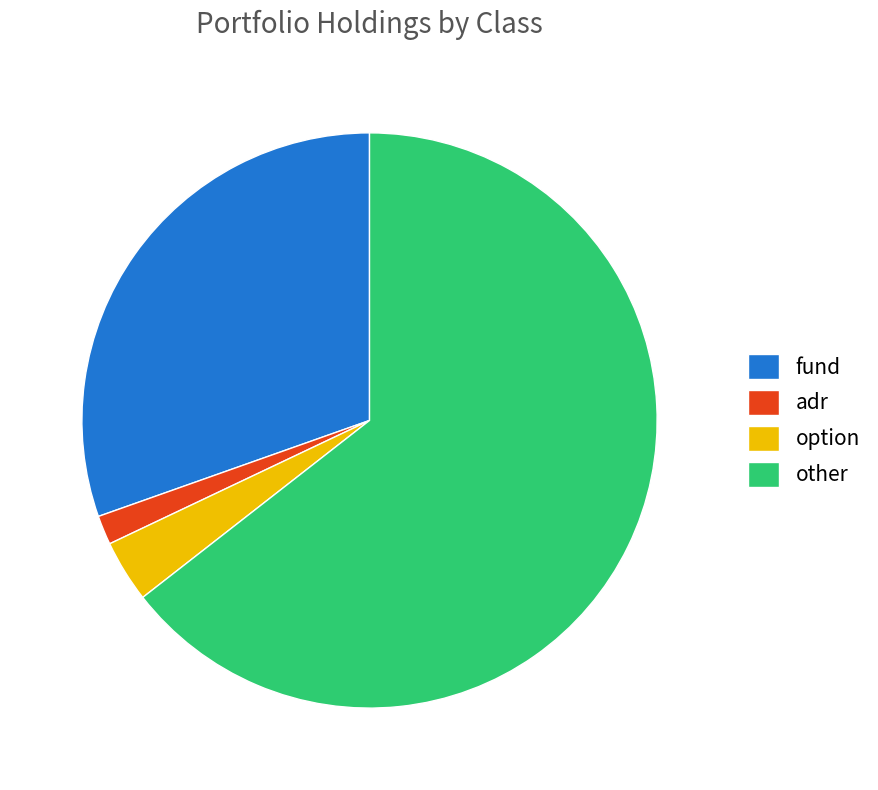

Does any single category account for the majority?

Yes